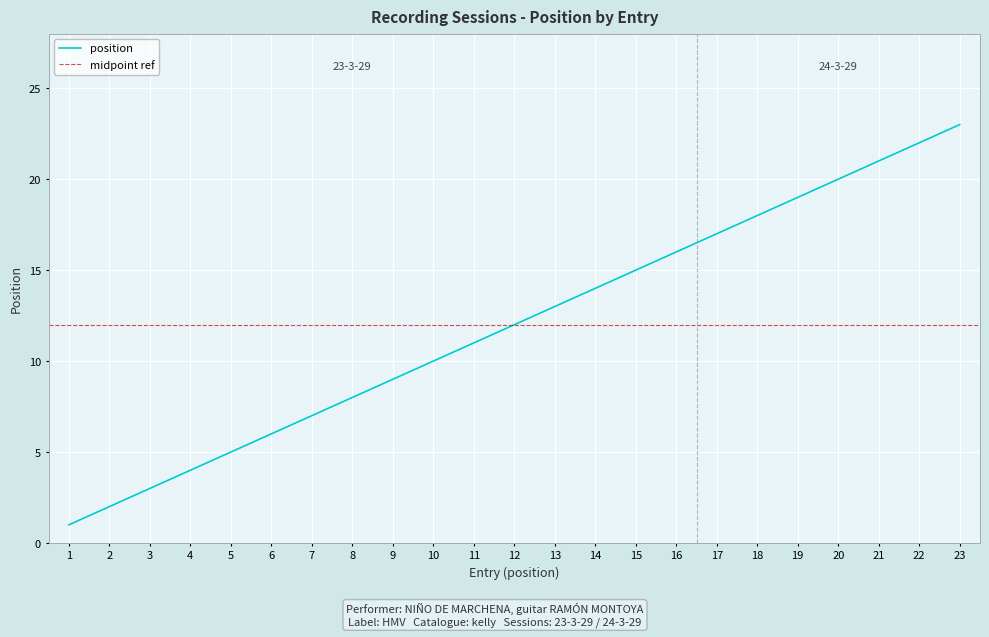

True or false: the data has more than 2 interior local peaks.

False